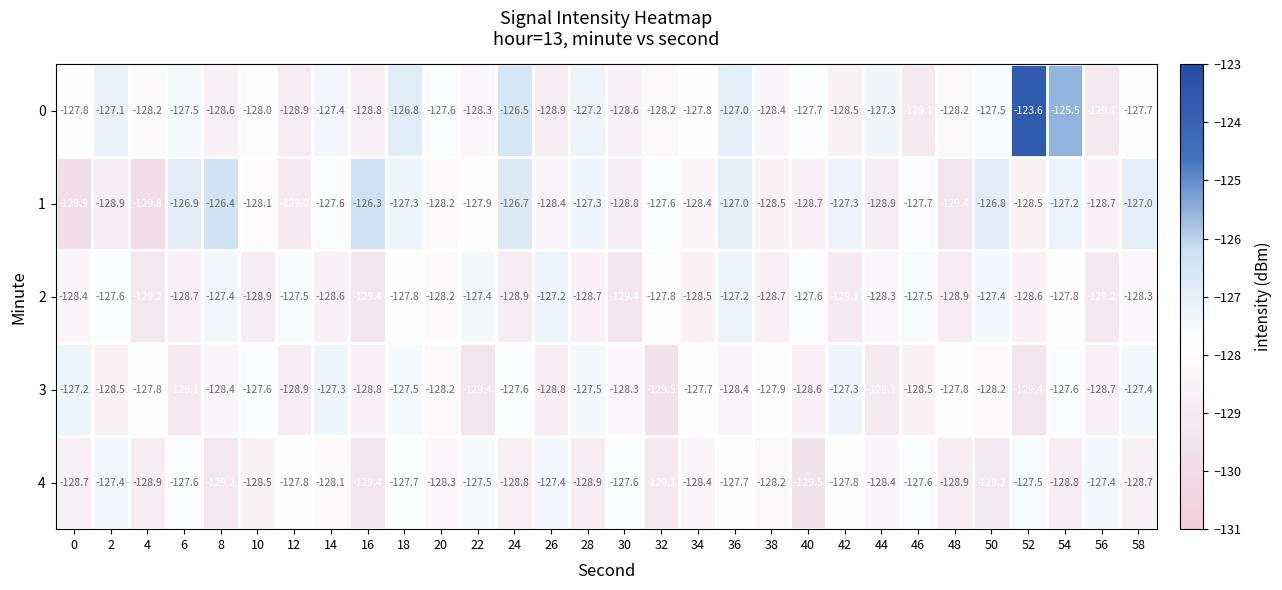

What is the average value of the 3 series?

-128.2